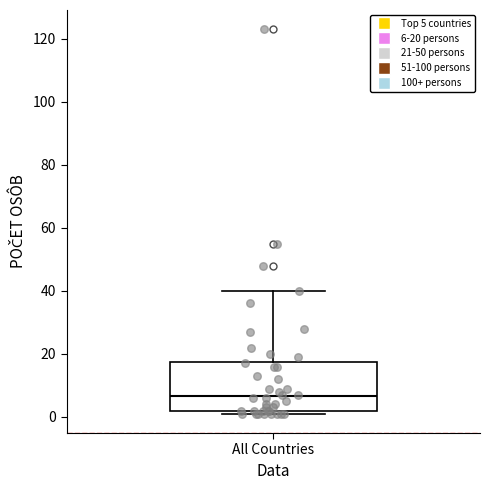

Where does the median line of the box for All Countries sit on the y-axis? The values are not printed on the chart, so give them approximately, as read against the axis.

6